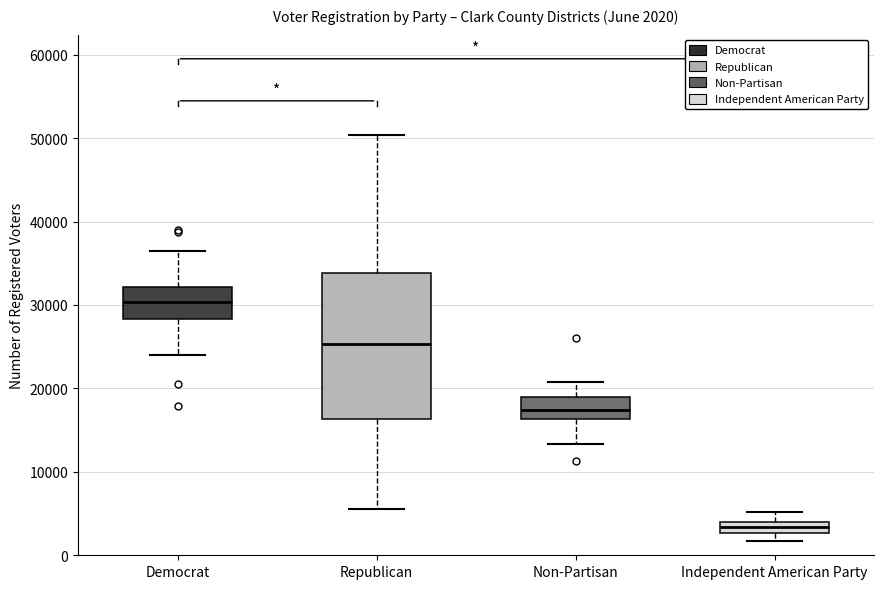

Which box has the lowest median line?

Independent American Party